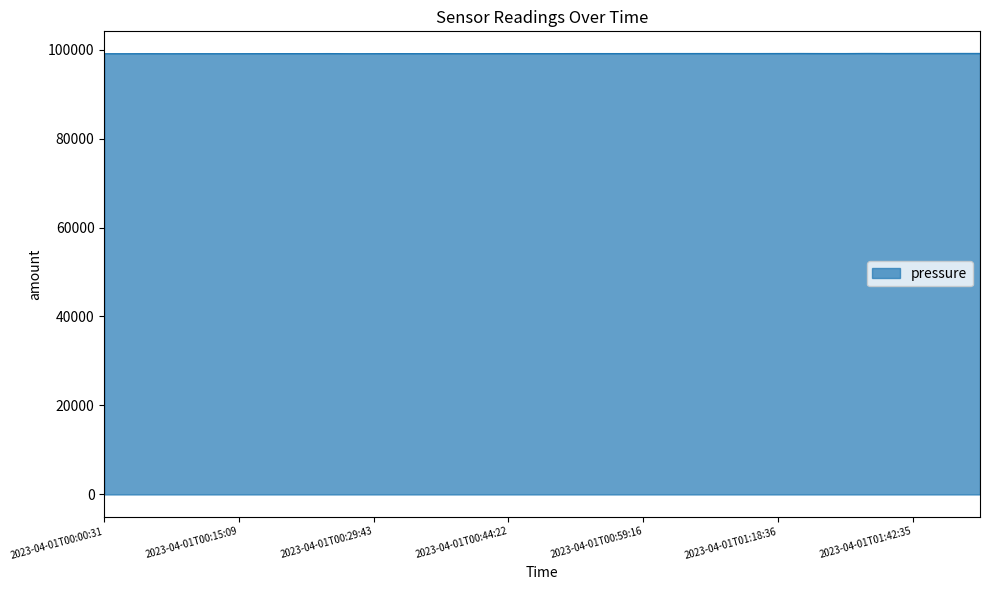

What is the minimum value shown in the chart?

99074.1